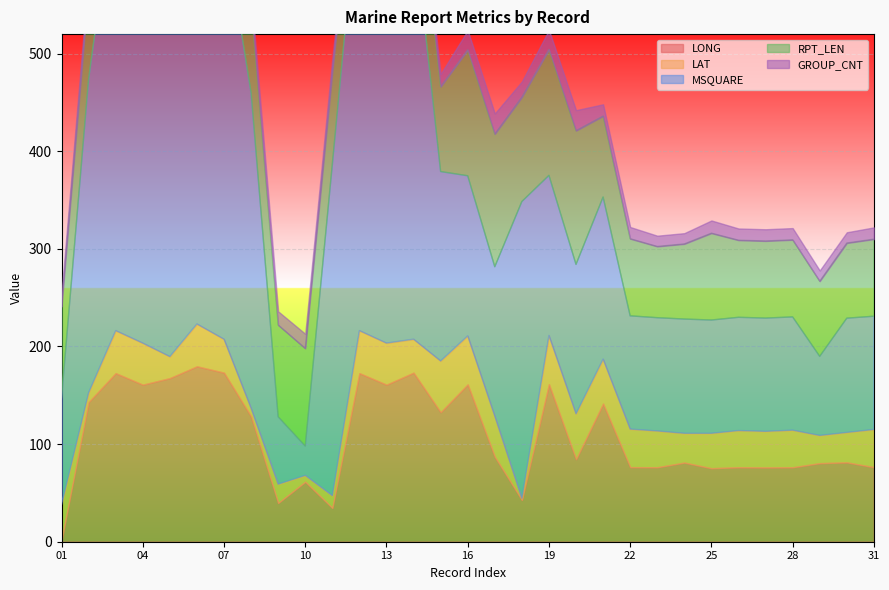

Where is MSQUARE nearest to the value 246?

15